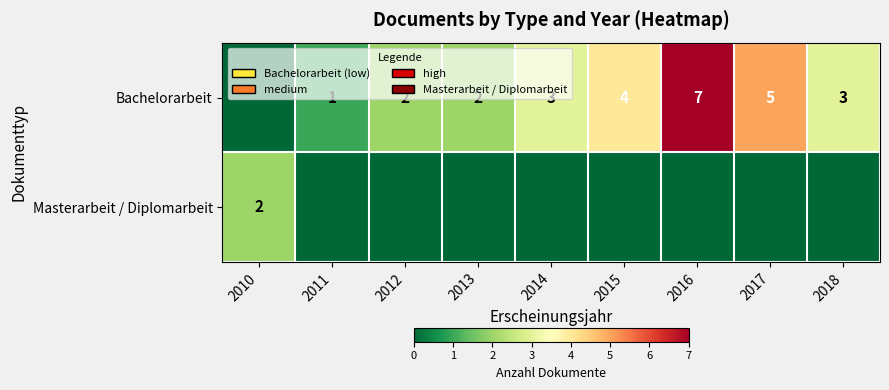

What is the sum of the Bachelorarbeit values at 2016 and 2017?

12